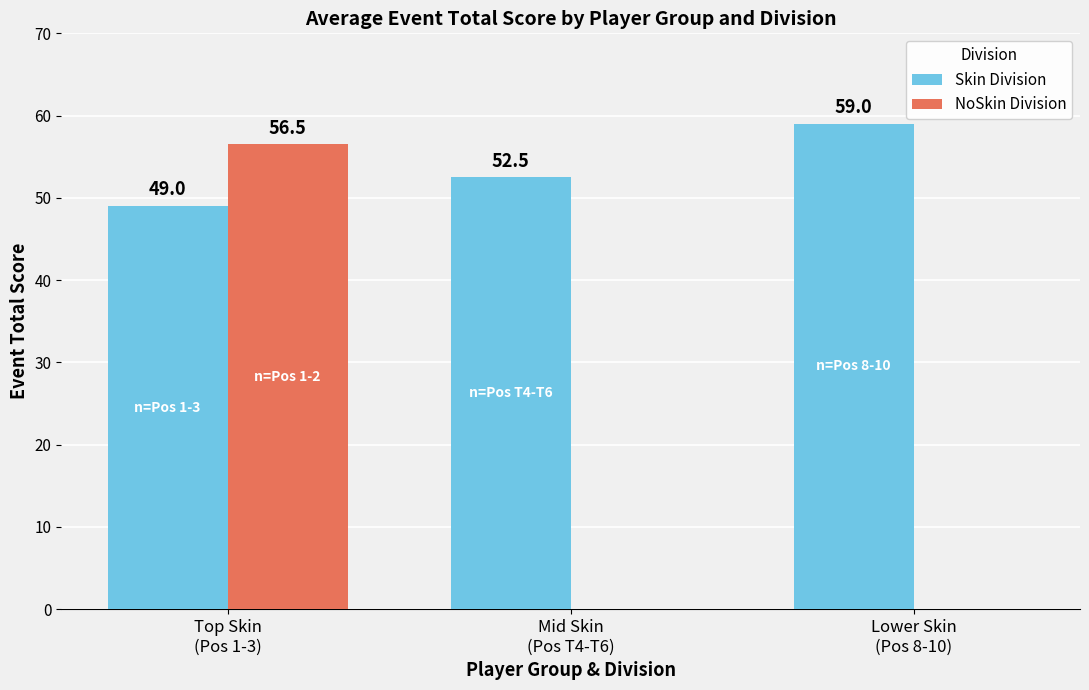

Which series has the largest total across all categories?

Skin Division